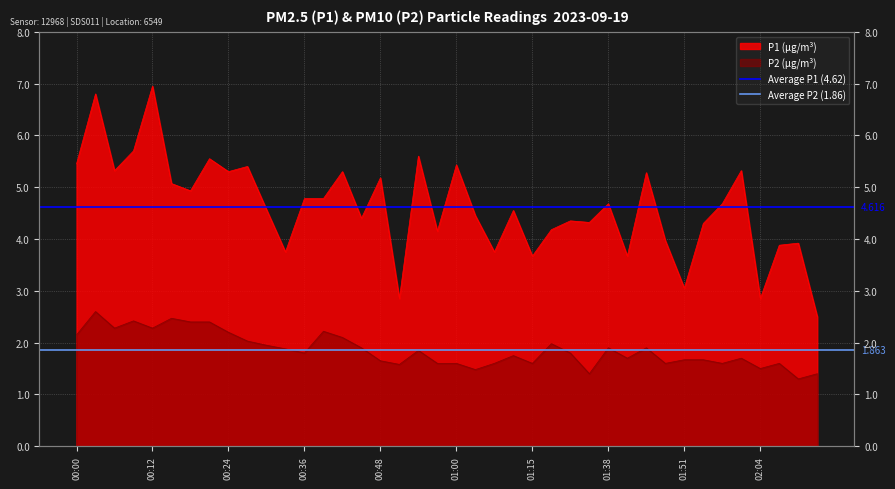

How many lines are shown in the chart?

2